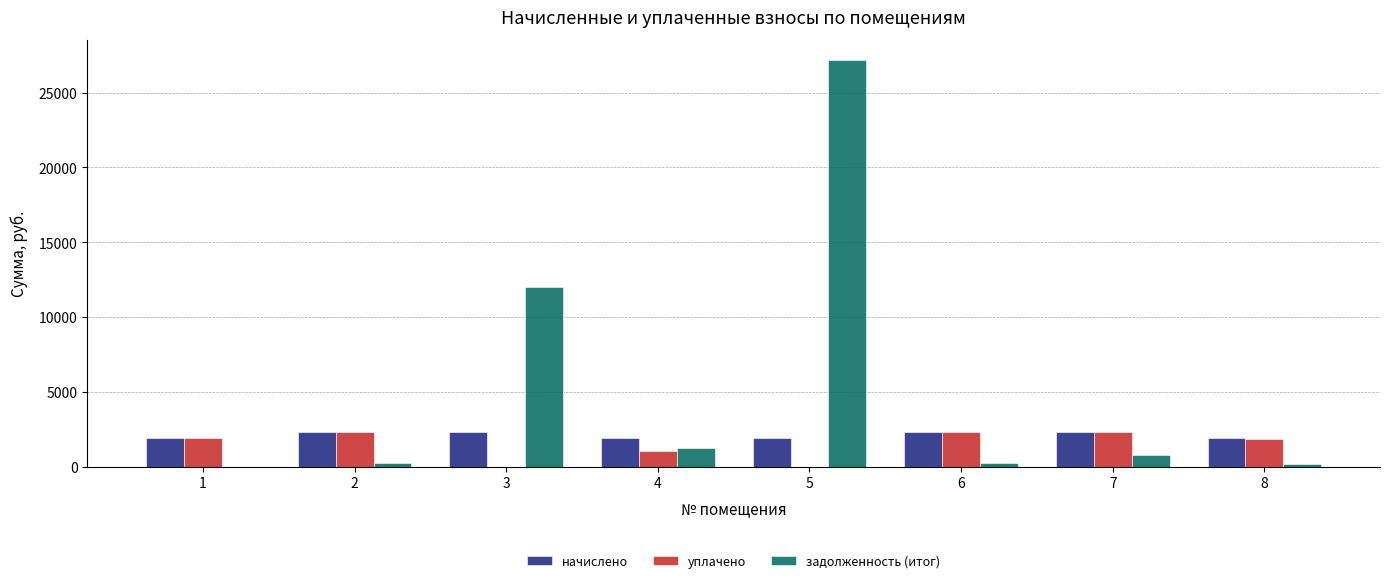

What is the maximum value for задолженность (итог)?

27158.1